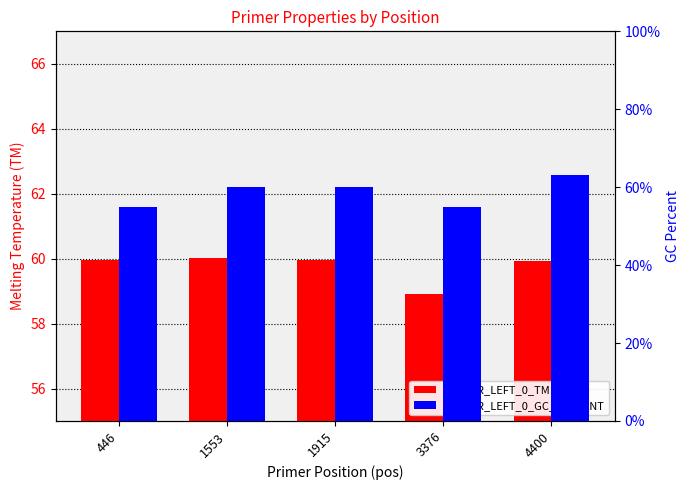

Reading left to right, list all the values displayed in this chart.

PRIMER_LEFT_0_TM: 60.0	60.0	60.0	58.9	59.9
PRIMER_LEFT_0_GC_PERCENT: 55.0	60.0	60.0	55.0	63.2